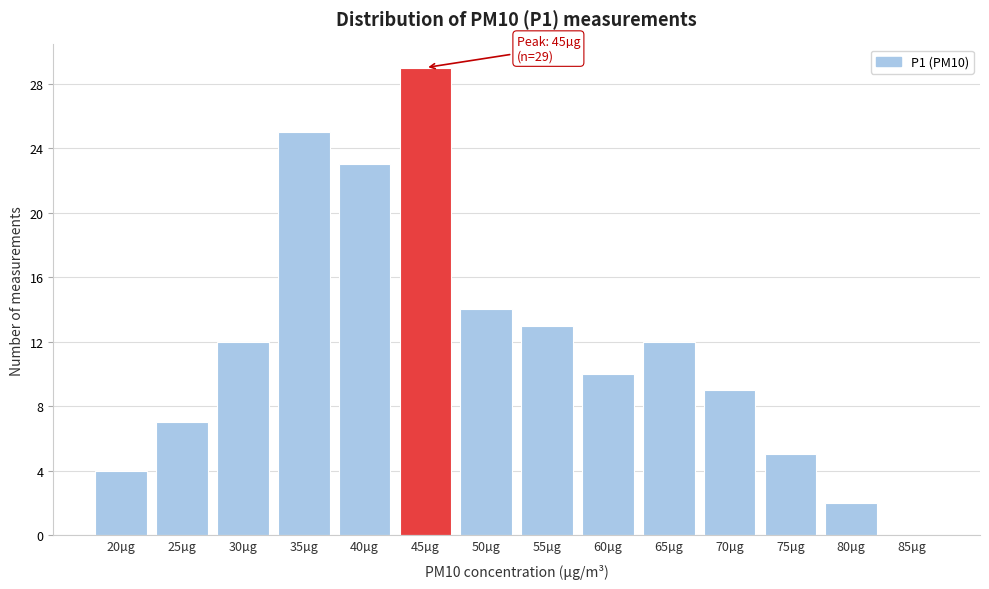

Reading left to right, transcribe all the data shown in this chart.

20µg=4	25µg=7	30µg=12	35µg=25	40µg=23	45µg=29	50µg=14	55µg=13	60µg=10	65µg=12	70µg=9	75µg=5	80µg=2	85µg=0